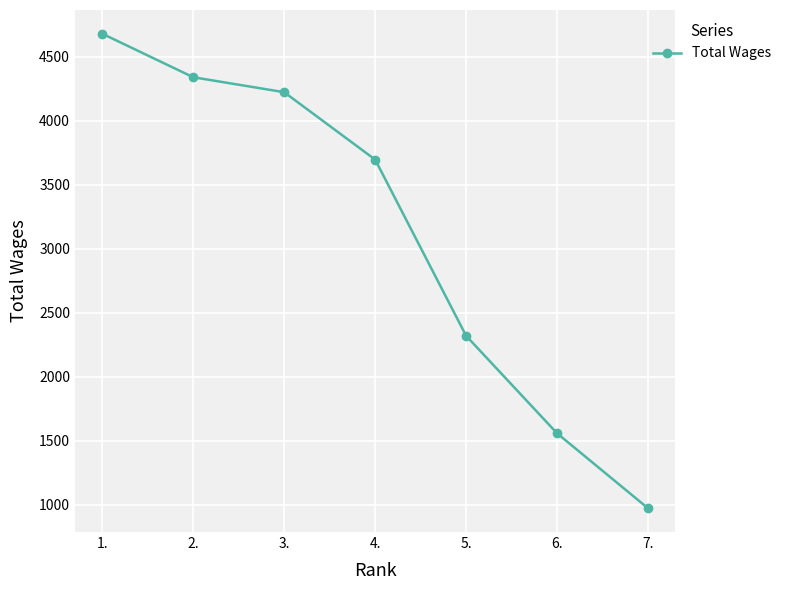

True or false: the data shows 2540 at 4..

False